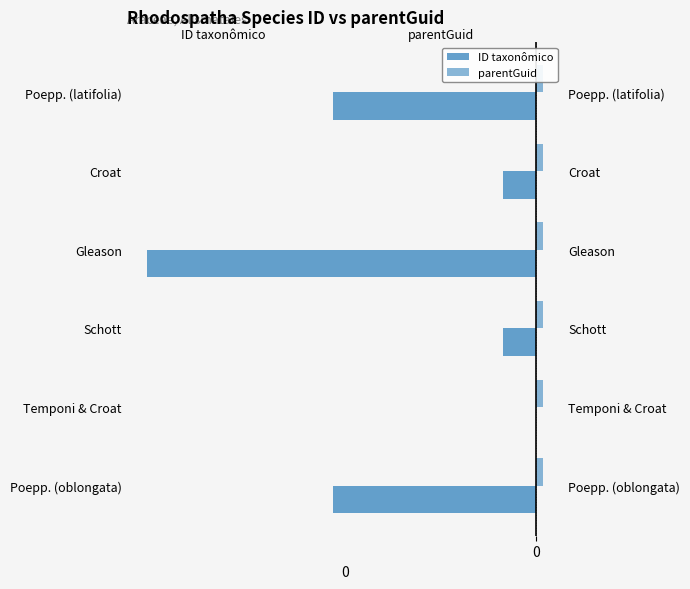

Count the number of data series in this chart.

2